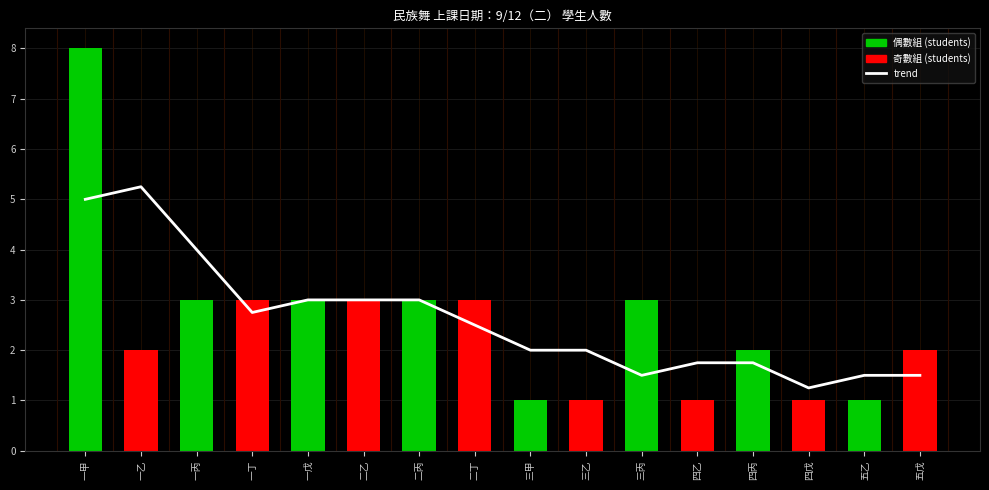

Are the bars grouped side by side (vs. stacked)?

Yes